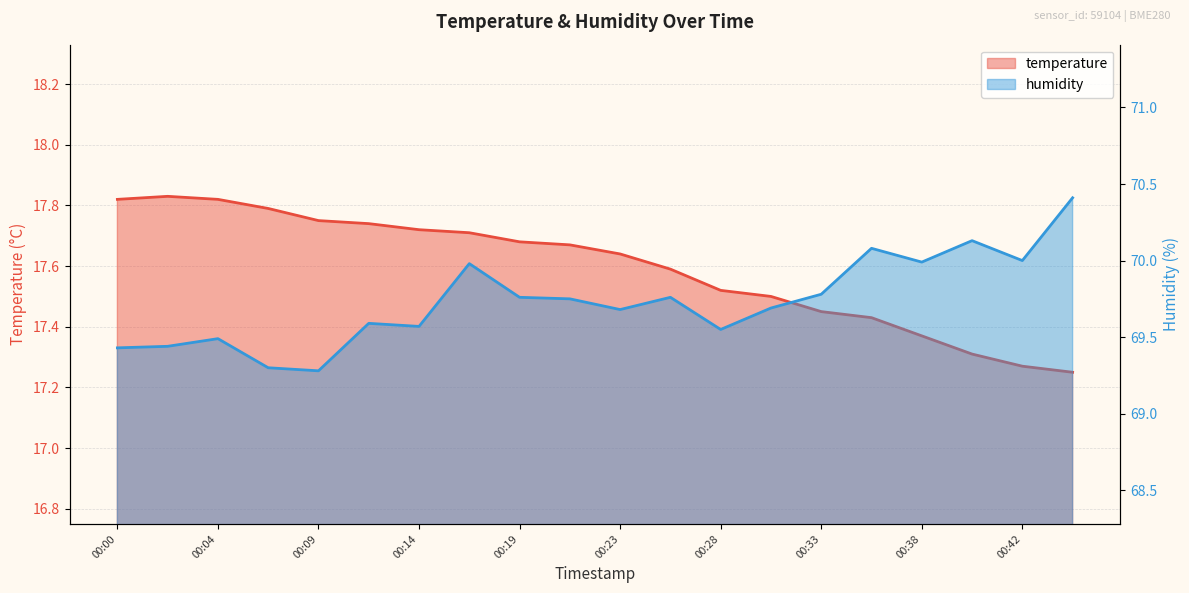

The temperature series shows 27.5 at 00:14. True or false?

False